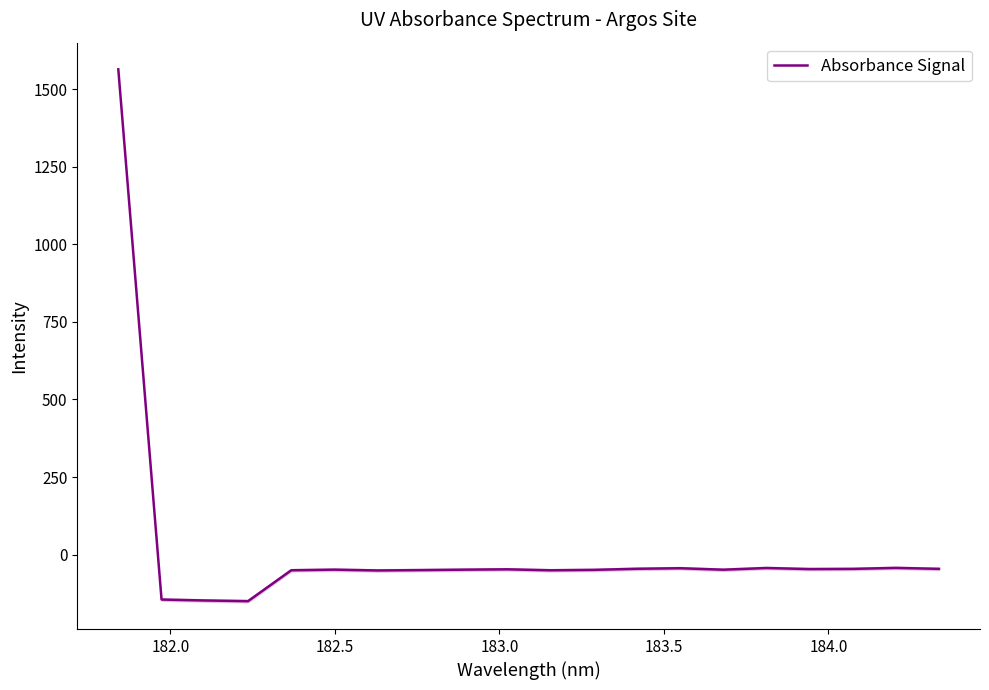

How many distinct data groups are displayed?

1